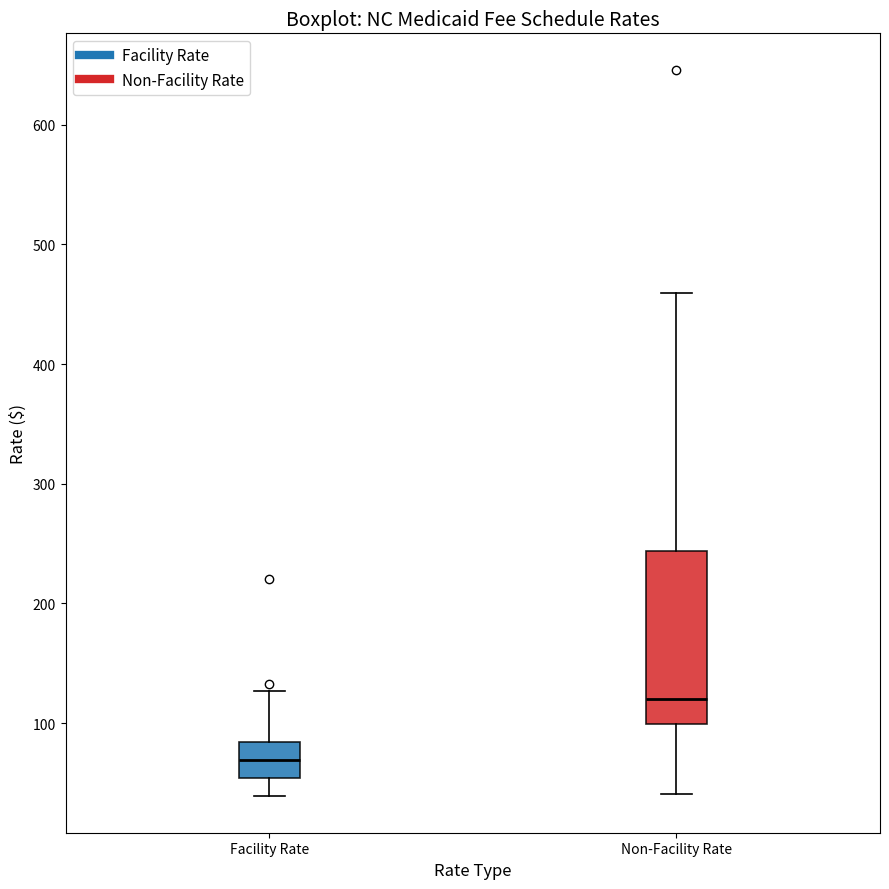

Reading left to right, read every box against the y-axis: the position of its median line, the range the box covers, and the ends of its whiskers. The values are not printed on the chart, so give them approximately, as read against the axis.

Facility Rate: median 70, box 50 to 80, whiskers 40 to 130
Non-Facility Rate: median 120, box 100 to 240, whiskers 40 to 460